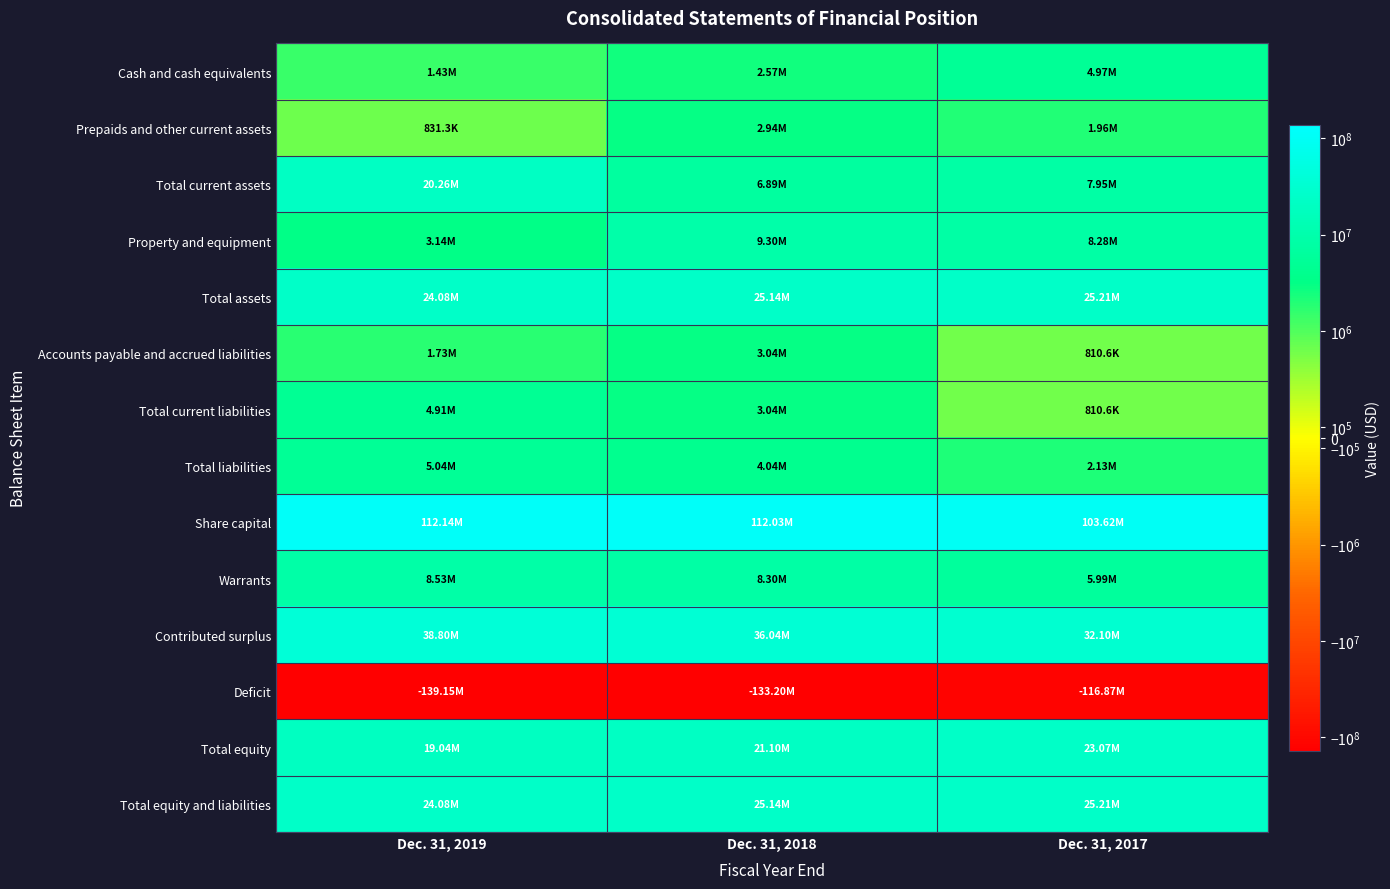

Which series has the largest range (max minus min)?

Deficit